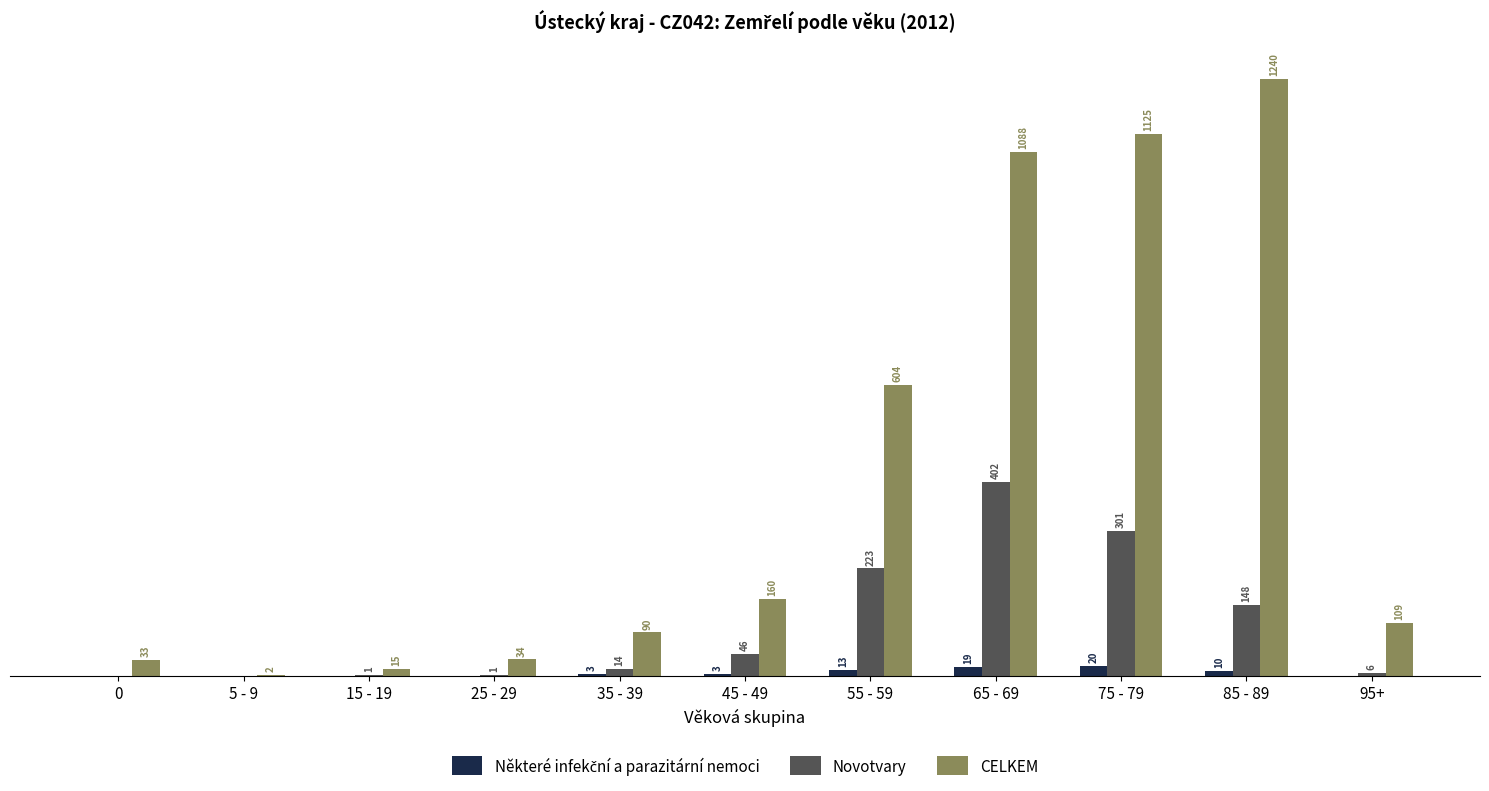

Which series changed the most between 5 - 9 and 65 - 69?

CELKEM